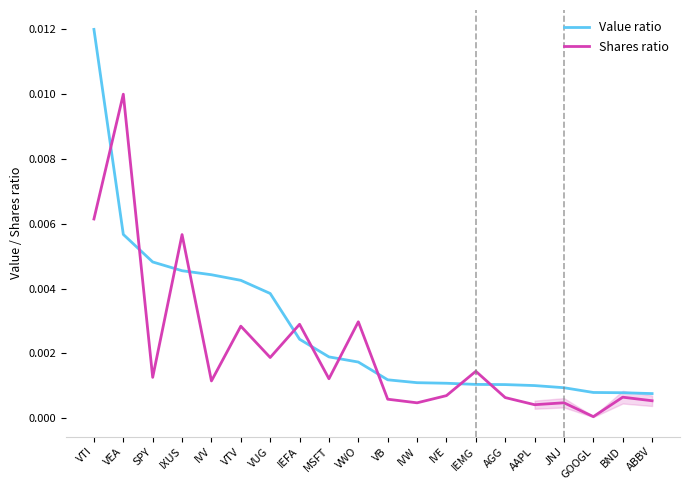

Which category has the highest value in the Shares ratio series?

VEA